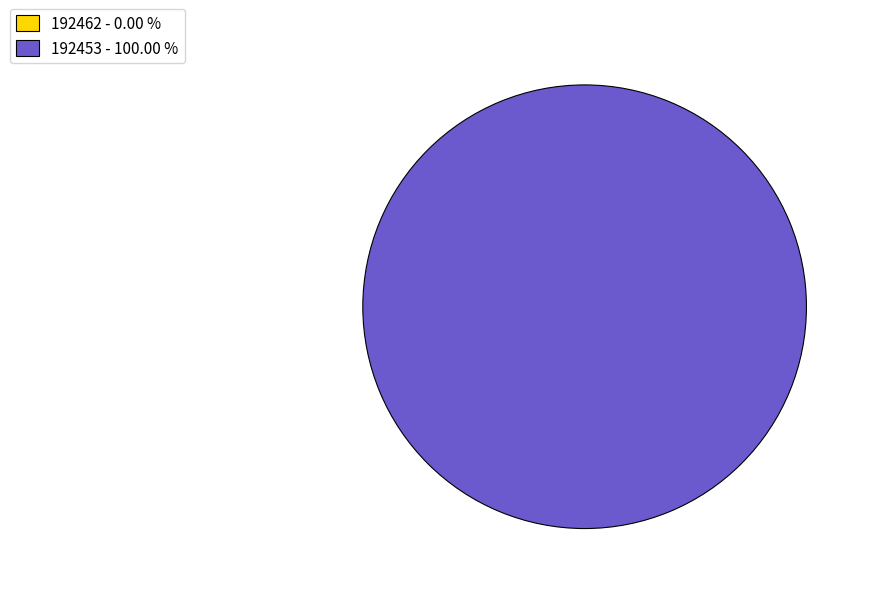

Does 192462 account for over 50% of the chart?

No